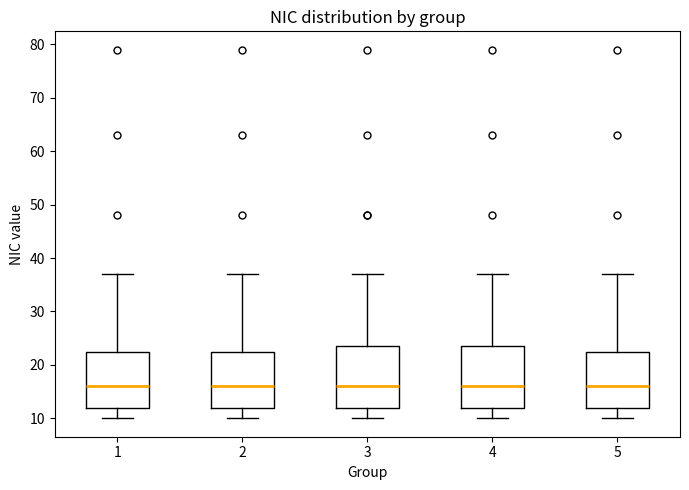

Reading left to right, read every box against the y-axis: the position of its median line, the range the box covers, and the ends of its whiskers. The values are not printed on the chart, so give them approximately, as read against the axis.

1: median 16, box 12 to 23, whiskers 10 to 37
2: median 16, box 12 to 23, whiskers 10 to 37
3: median 16, box 12 to 24, whiskers 10 to 37
4: median 16, box 12 to 24, whiskers 10 to 37
5: median 16, box 12 to 23, whiskers 10 to 37